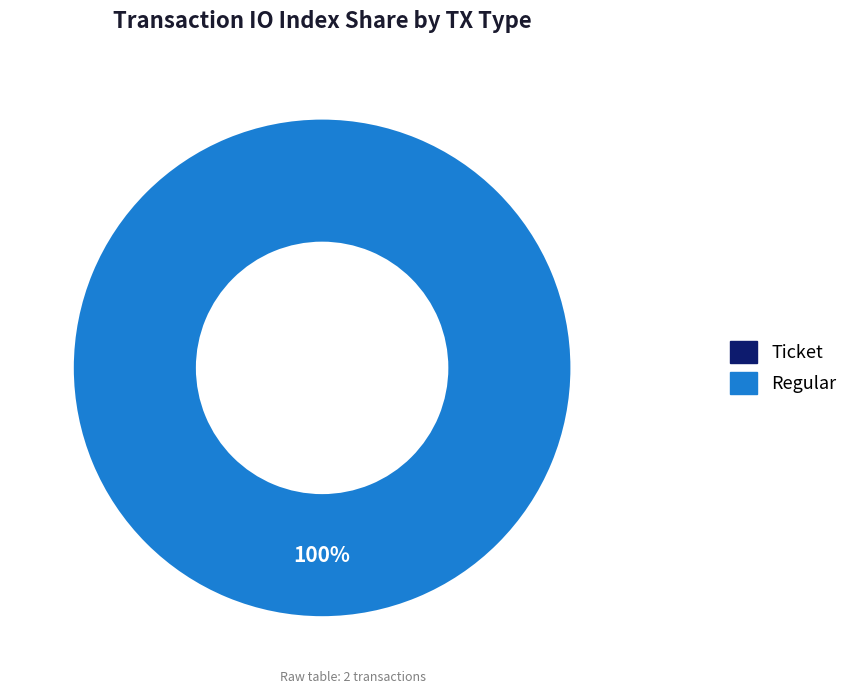

To the nearest percent, what percentage of the pie is Regular (io_index=5)?

100%